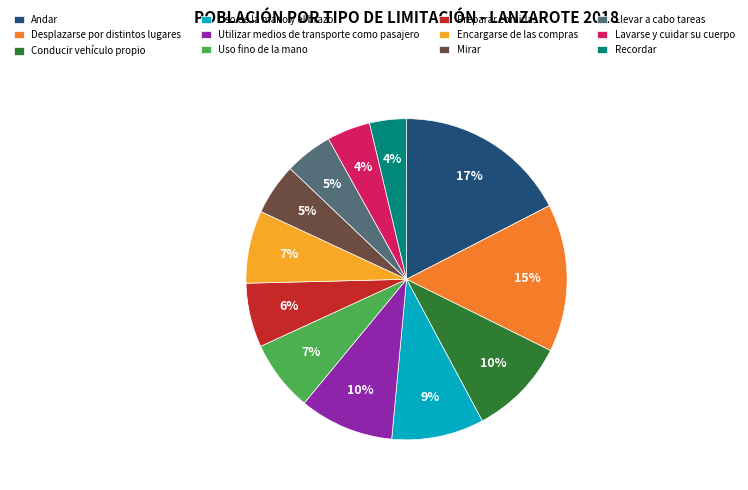

Count the number of slices in the pie.

12